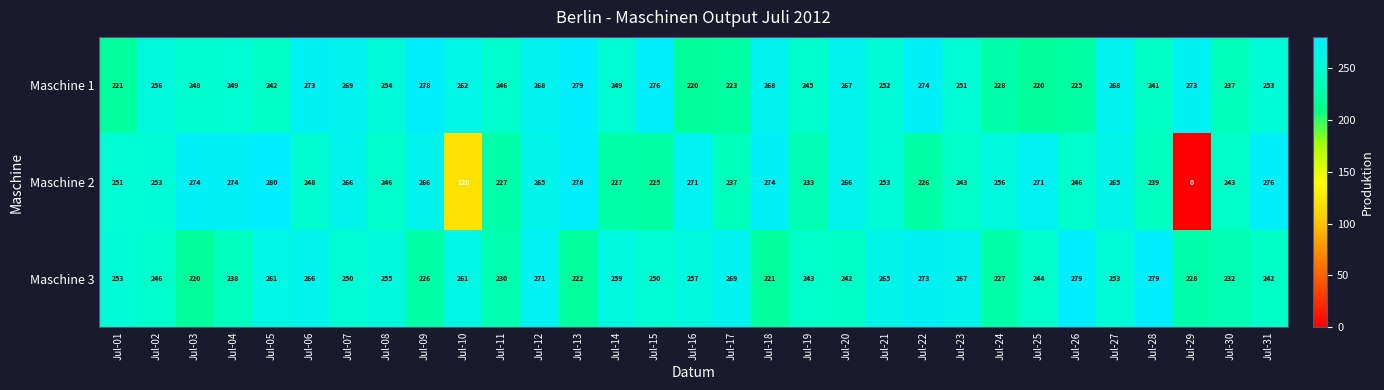

Rank the series by their average value, from lowest to highest.

Maschine 2, Maschine 3, Maschine 1